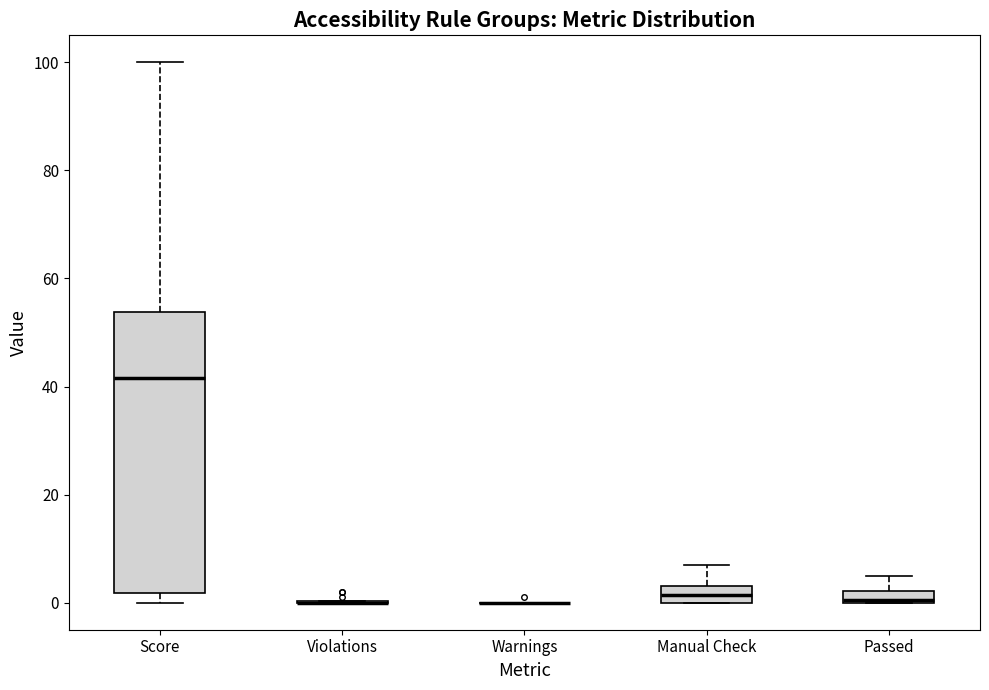

Comparing the boxes themselves (not the whiskers), which one is the tallest?

Score